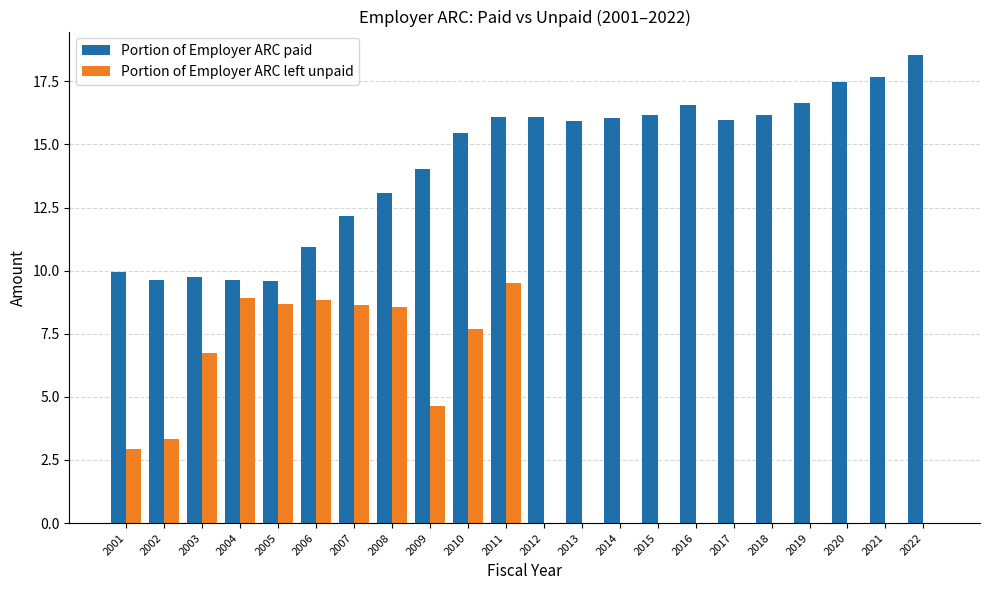

The Portion of Employer ARC paid series shows 24.1 at 2020. True or false?

False